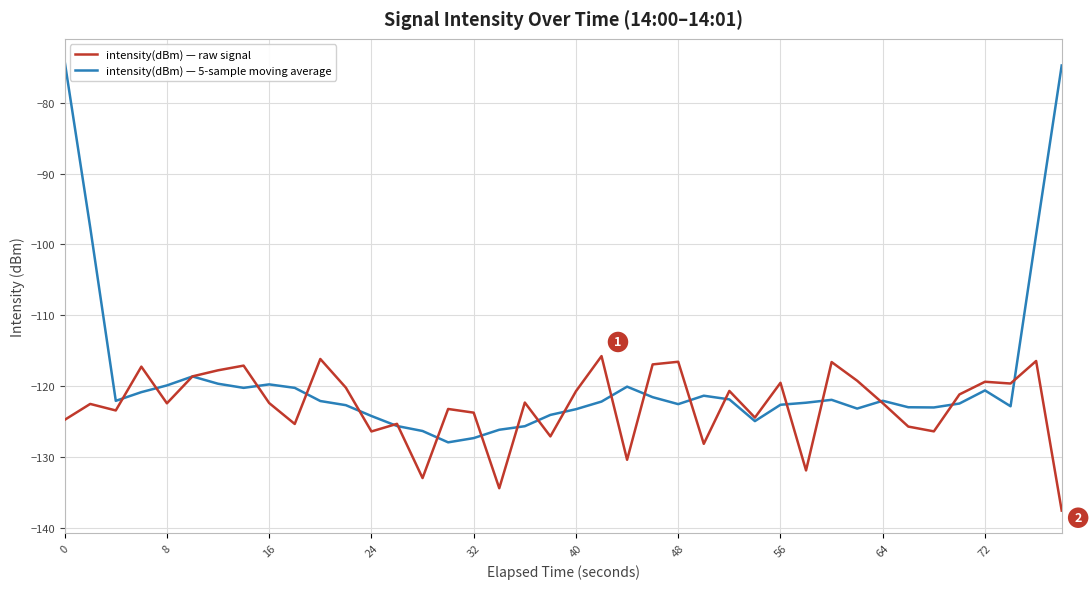

What is the maximum value shown in the chart?

-74.1